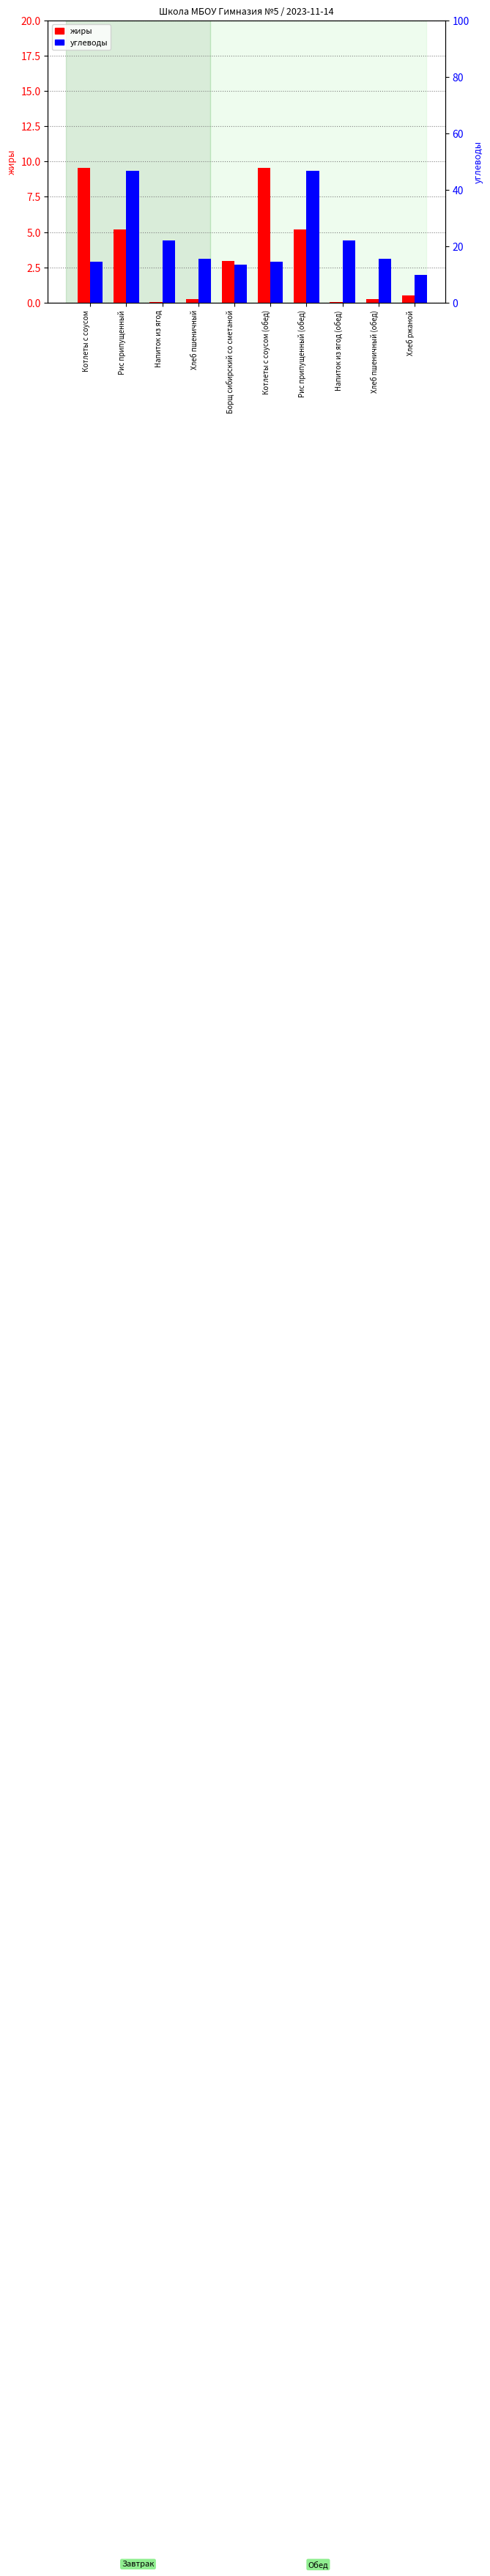

The value of жиры at Котлеты с соусом is 17.1. True or false?

False